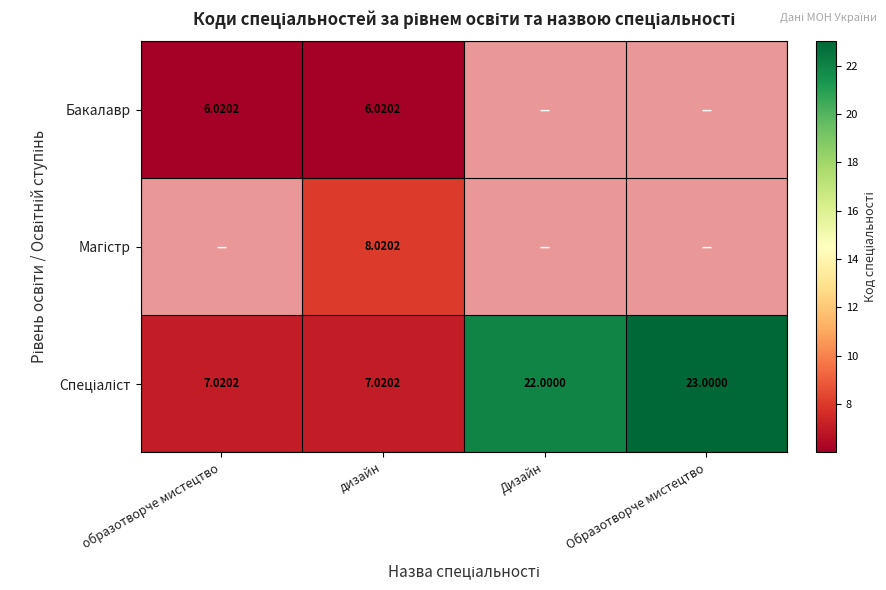

What is the difference between the maximum and minimum values in the Спеціаліст series?

16.0